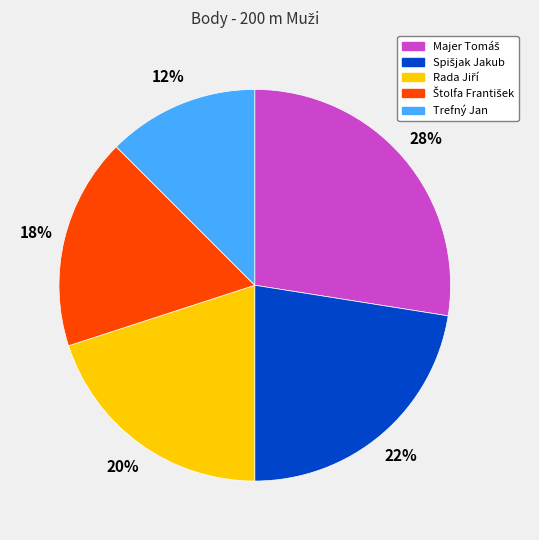

How many segments does this pie chart have?

5